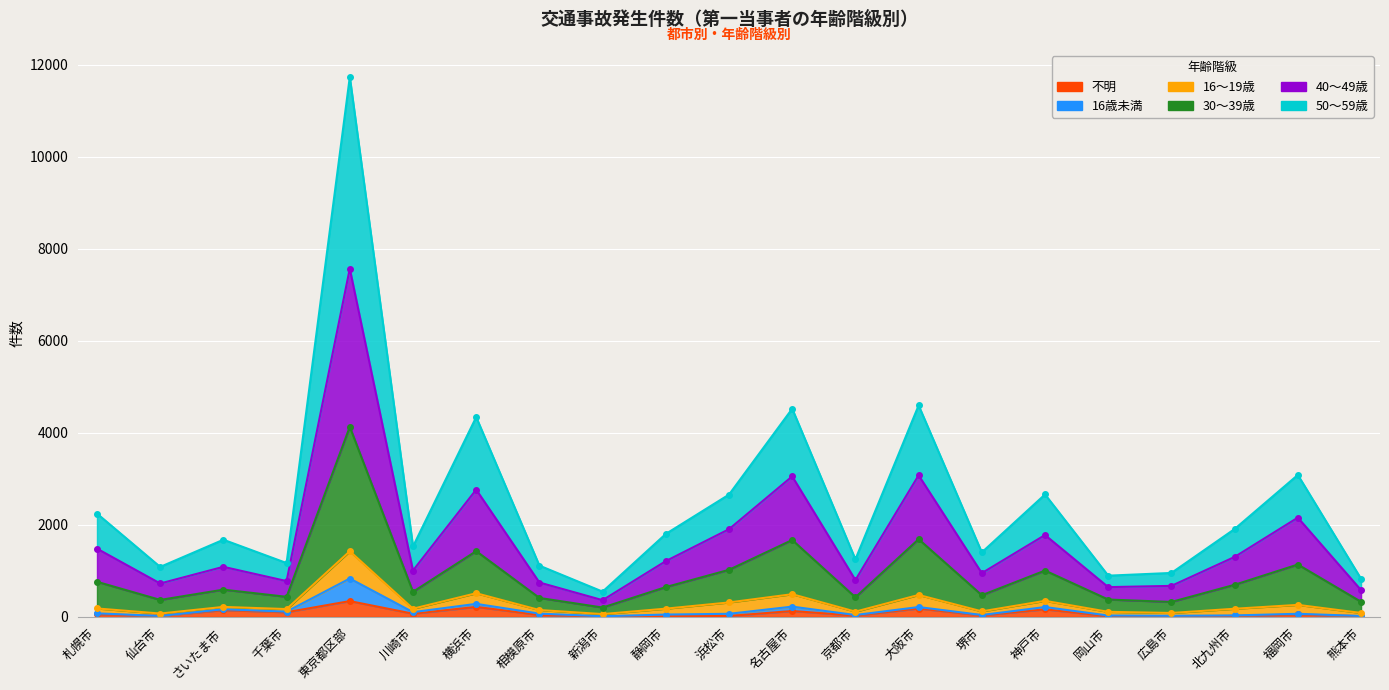

Which series changed the most between 横浜市 and 熊本市?

50～59歳